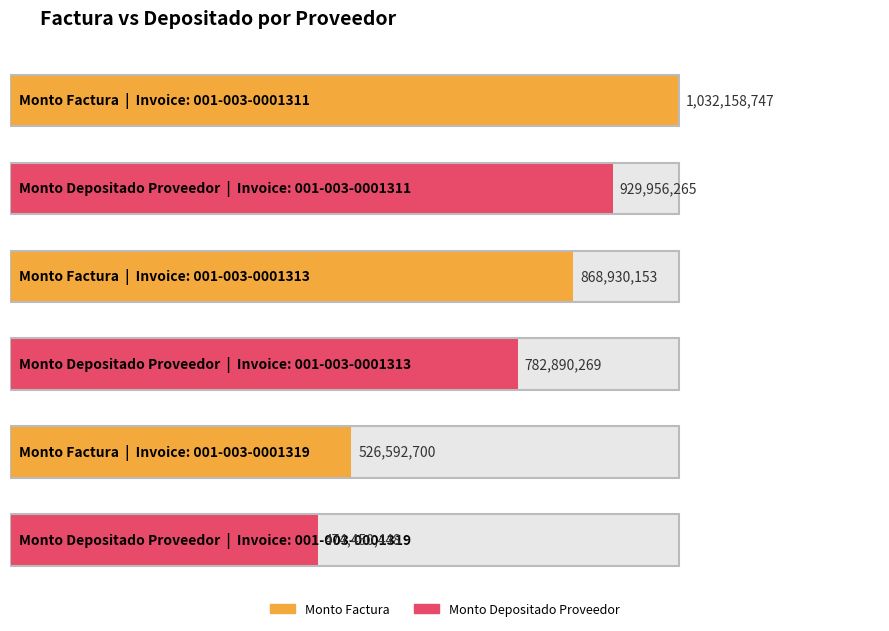

What is the value of the monto_depositado_proveedor bar at the 1st from the left?

929956265